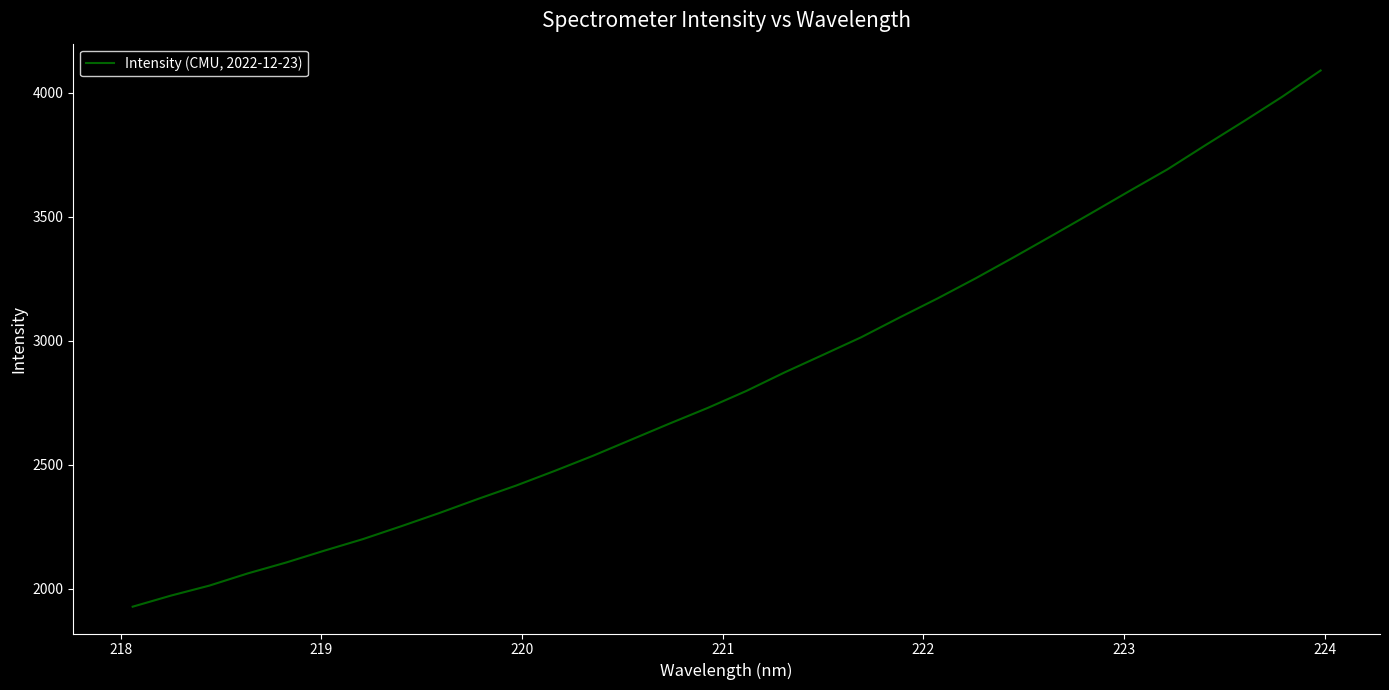

What is the difference between the maximum and minimum values?

2162.2